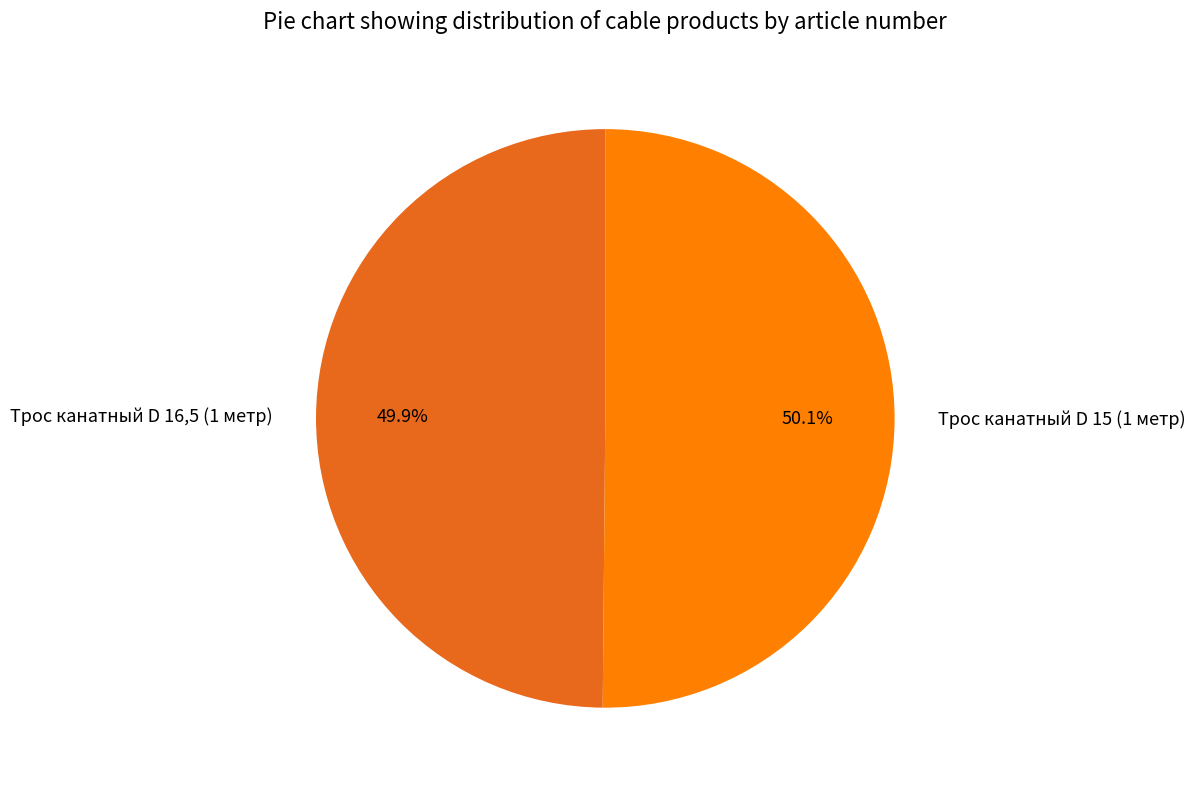

The Трос канатный D 16,5 (1 метр) slice represents 55% of the pie. True or false?

False